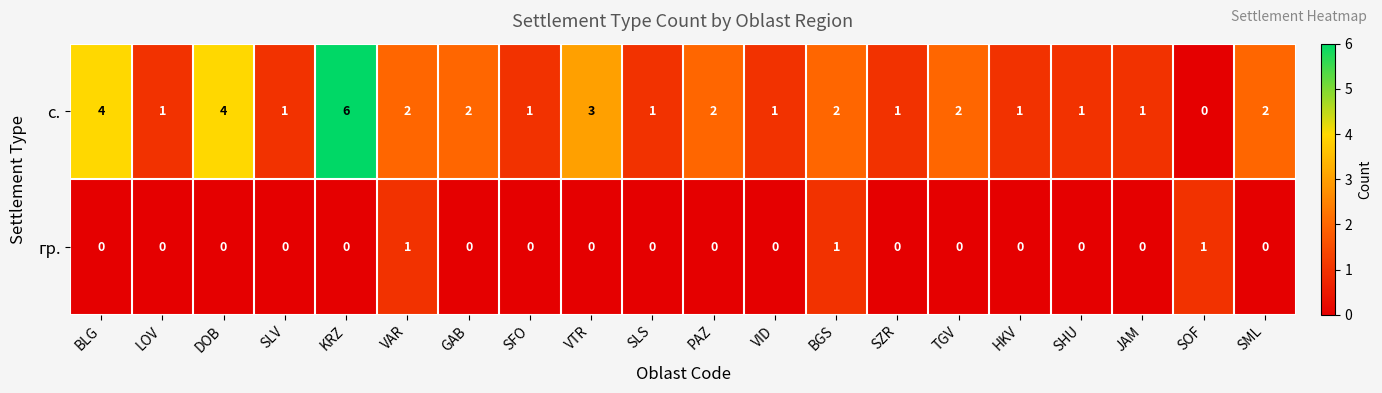

How many data points does each series have?

20